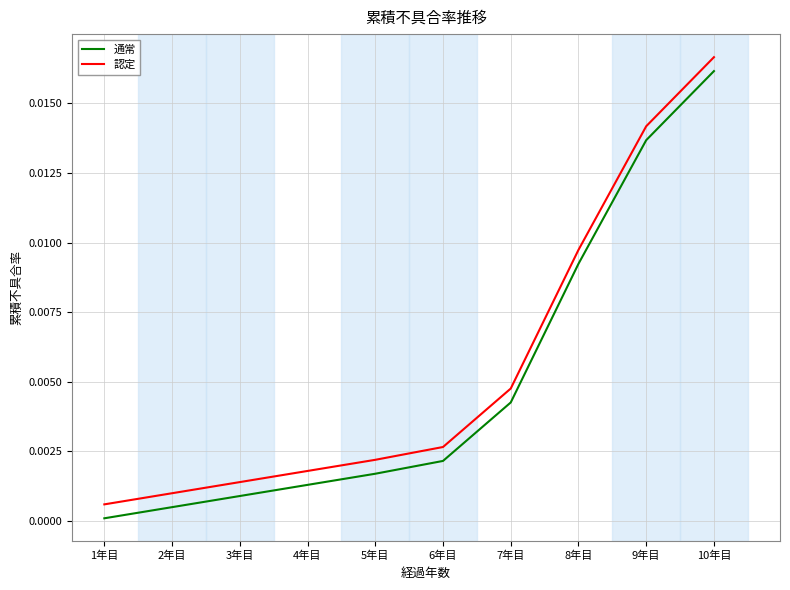

How many lines are shown in the chart?

2